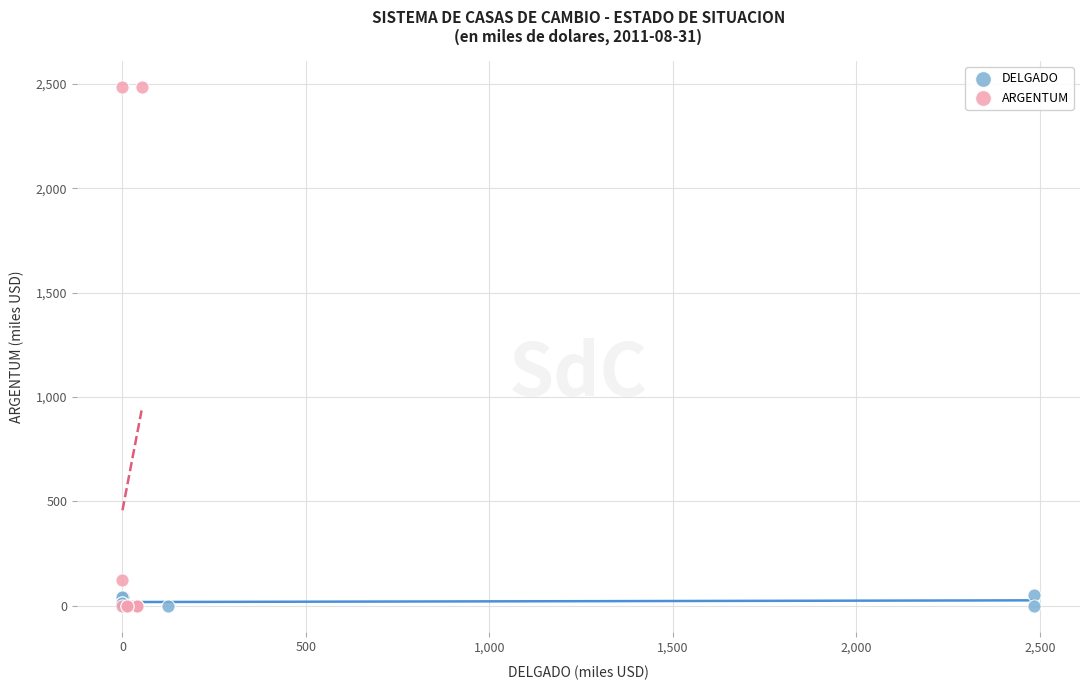

Which series reaches the maximum Y coordinate?

ARGENTUM